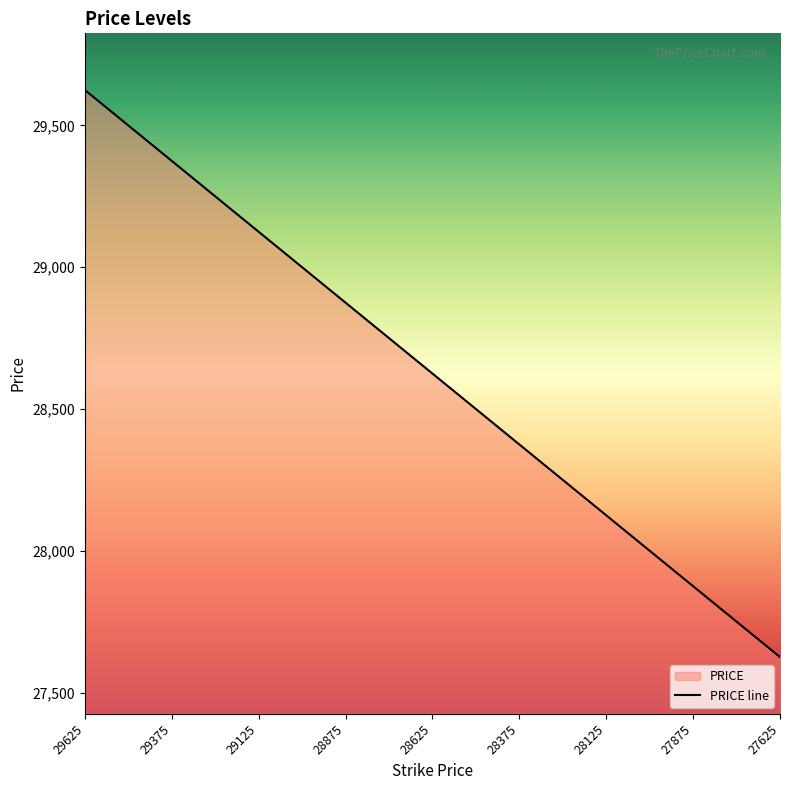

Which label corresponds to the largest value in the chart?

29625